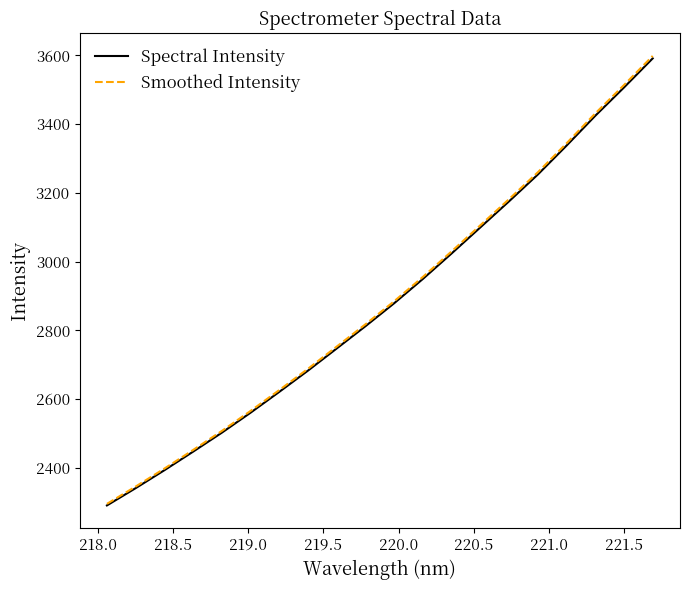

True or false: Smoothed Intensity and Spectral Intensity intersect in this chart.

False